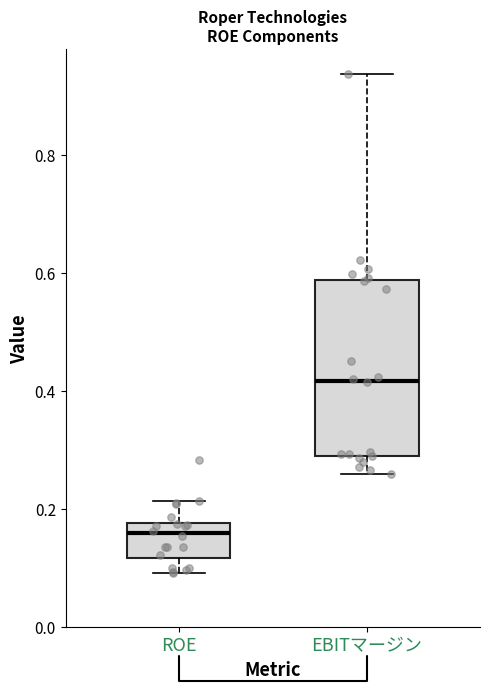

Comparing the boxes themselves (not the whiskers), which one is the tallest?

EBITマージン